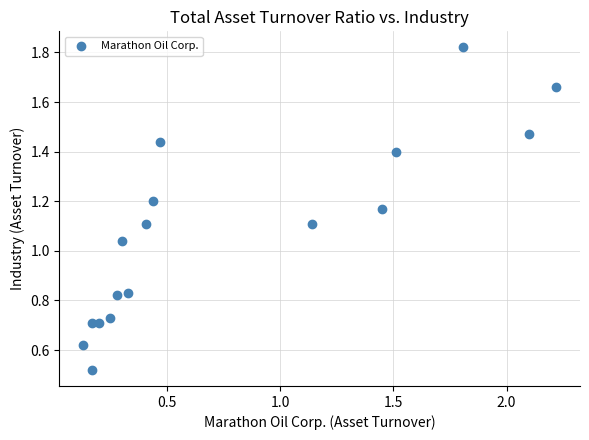

What is the range of X values (max minus min)?

2.1